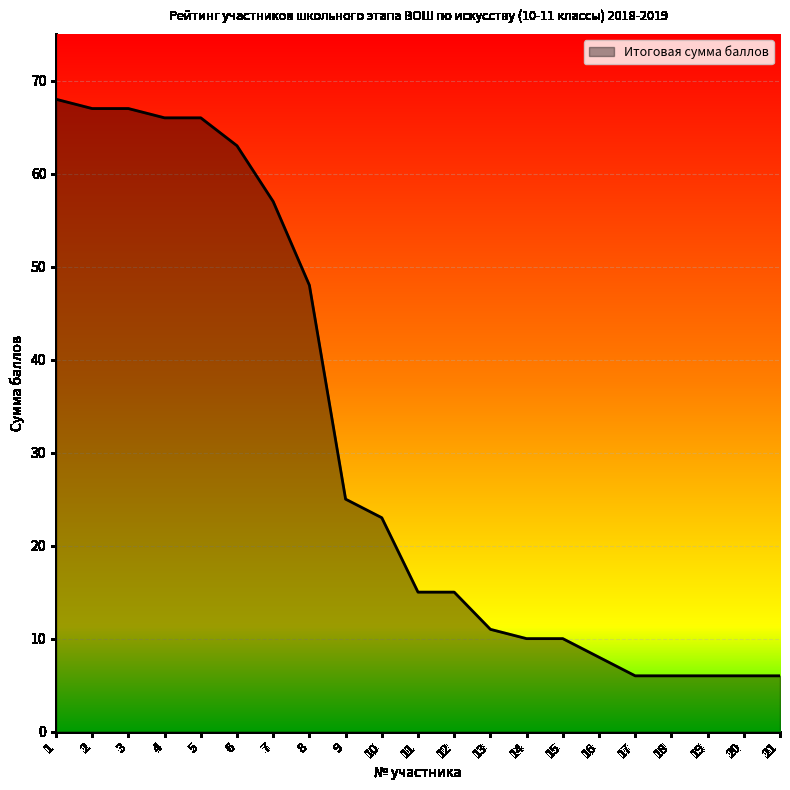

What is the difference between the maximum and minimum values?

62